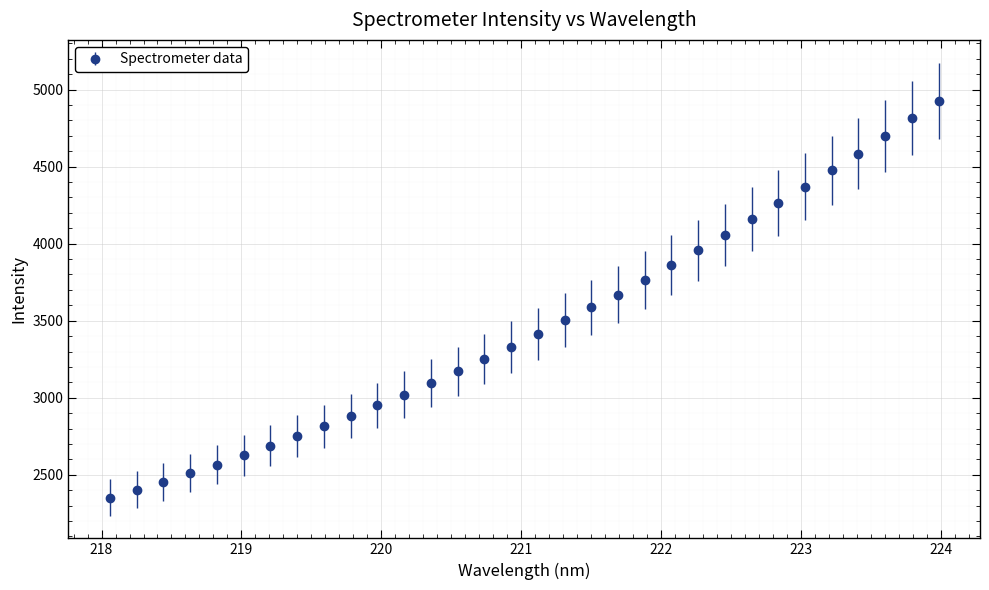

What is the value of the 3rd point from the left?

2456.3